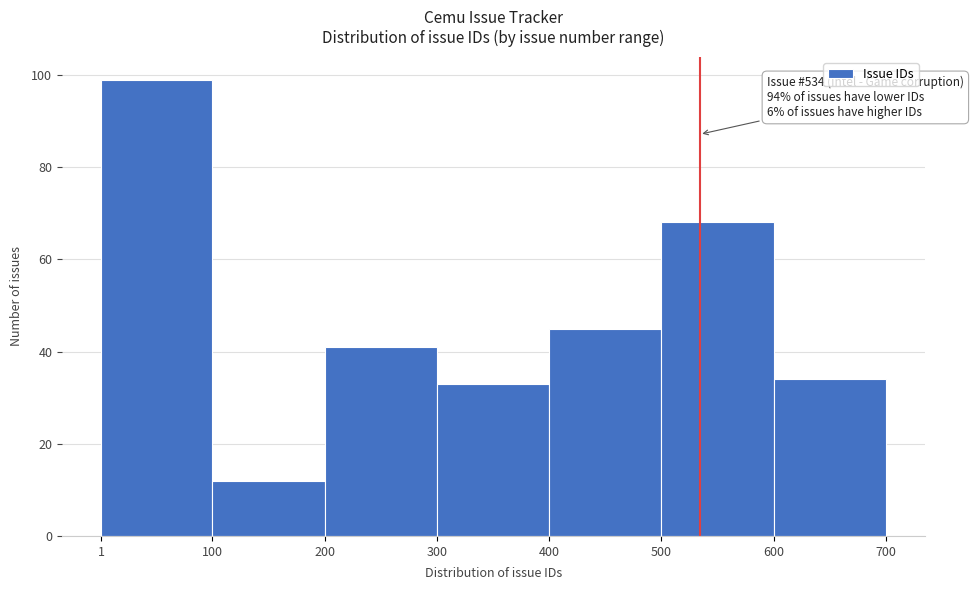

Over which range of the x-axis is the bar tallest?

1 to 100